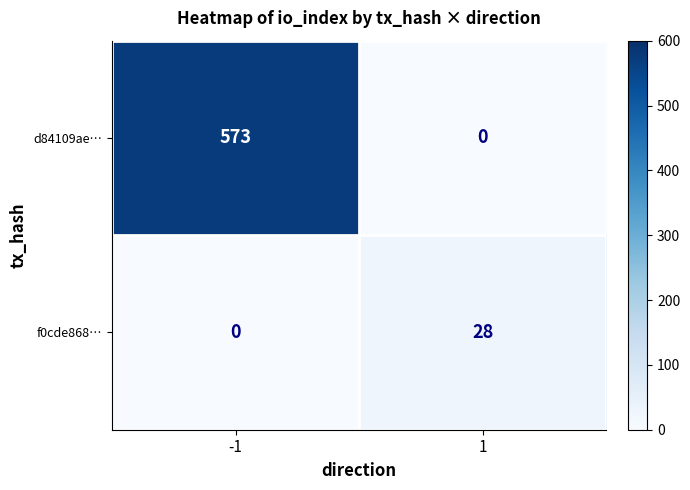

What is the sum of all f0cde868… values?

28